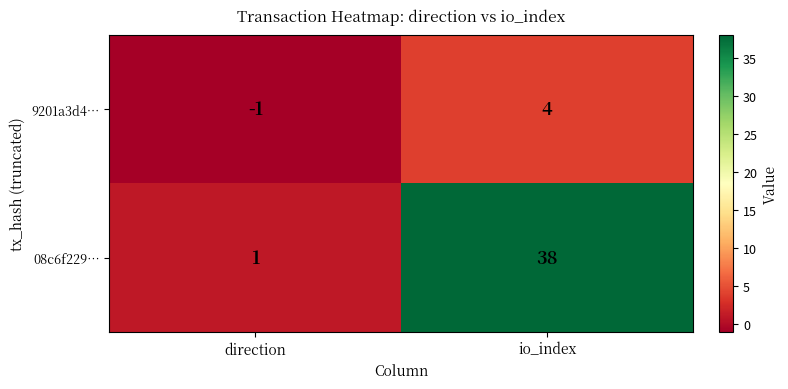

What is the spread (max minus min) of values at direction?

2